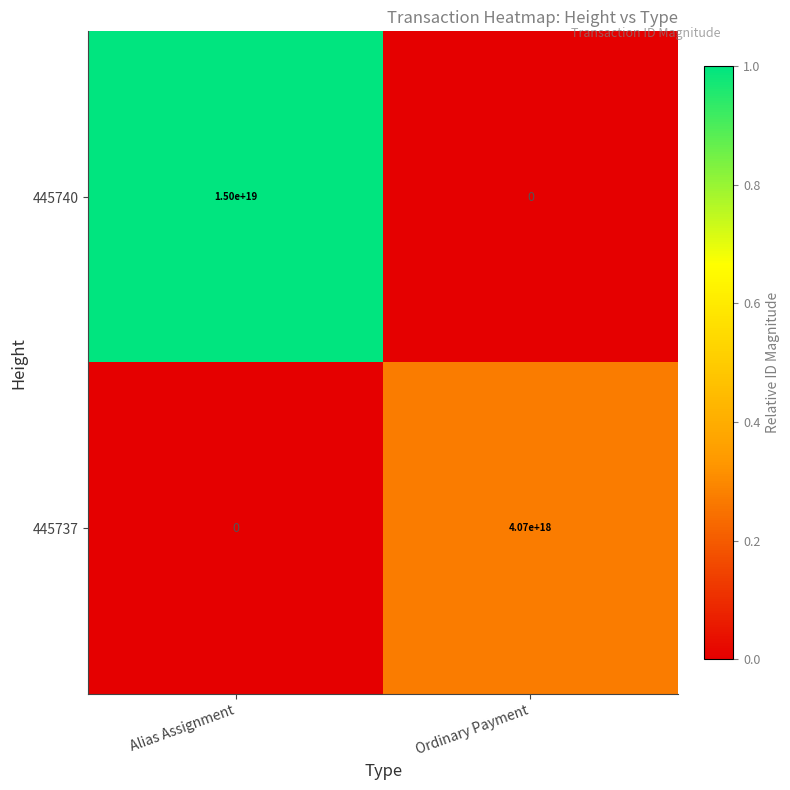

Which series has the largest total across all categories?

445740